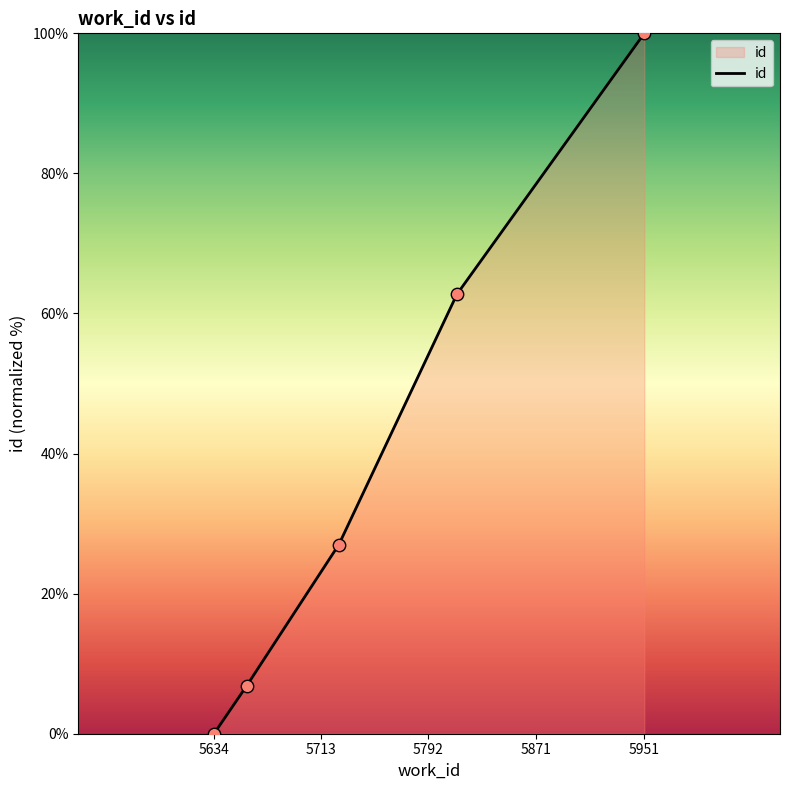

What is the sum of all values?

196.6